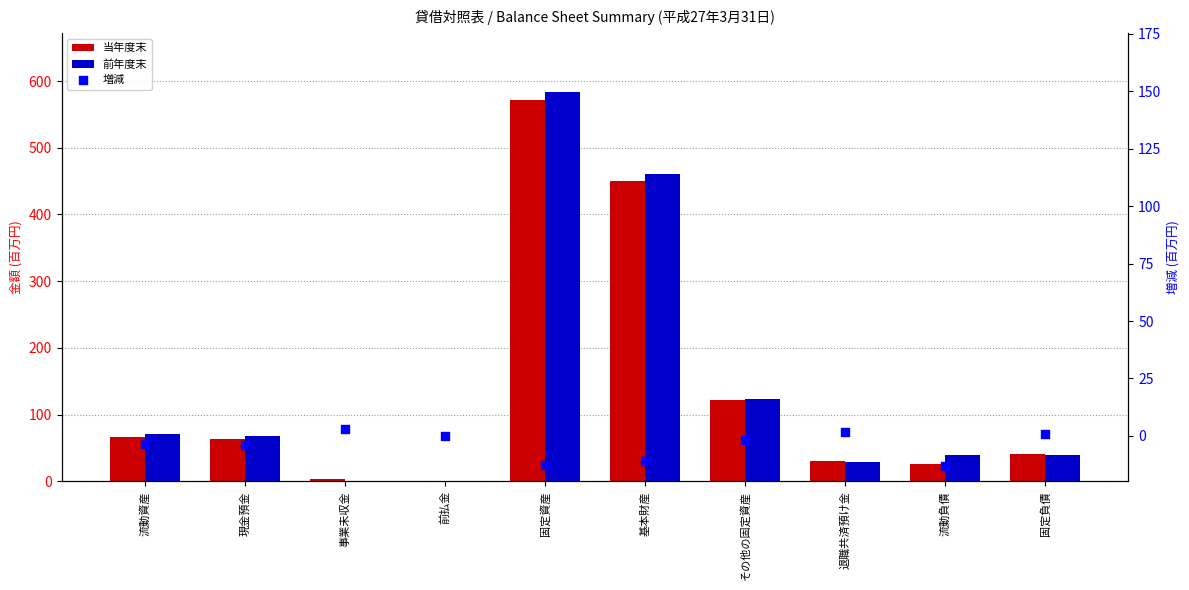

At how many categories does at least one series exceed 167?

2